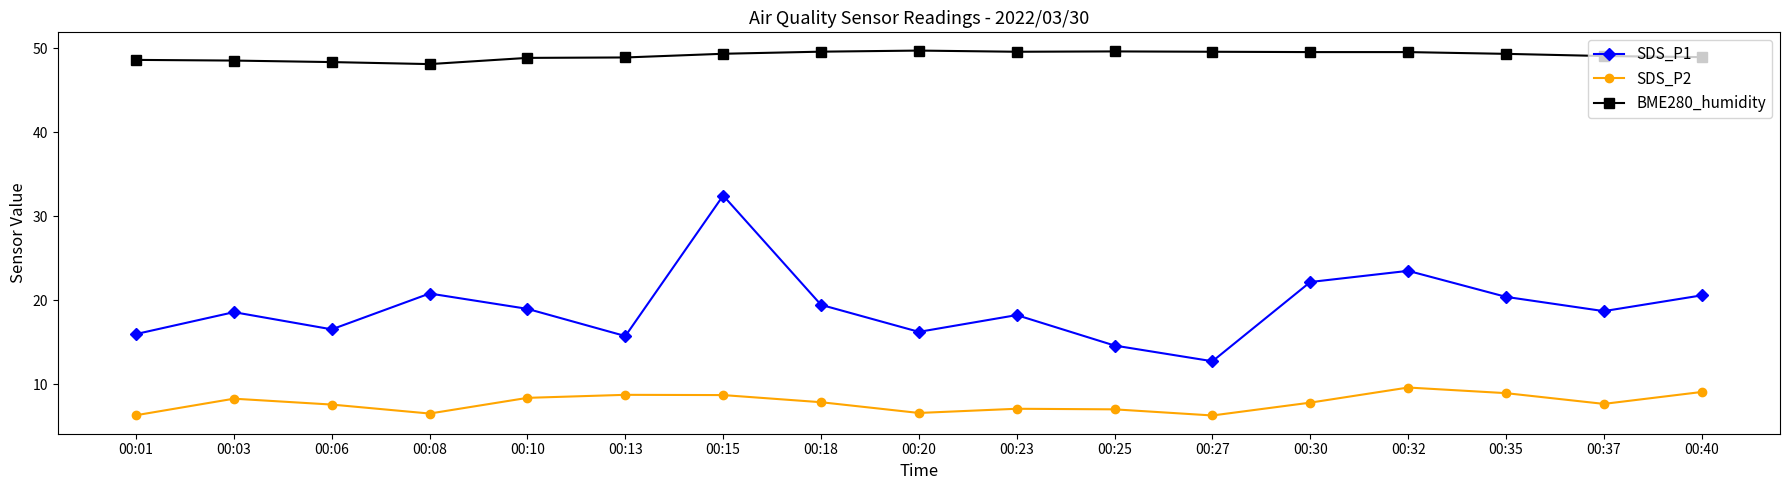

The BME280_humidity series shows 78.0 at 00:01. True or false?

False